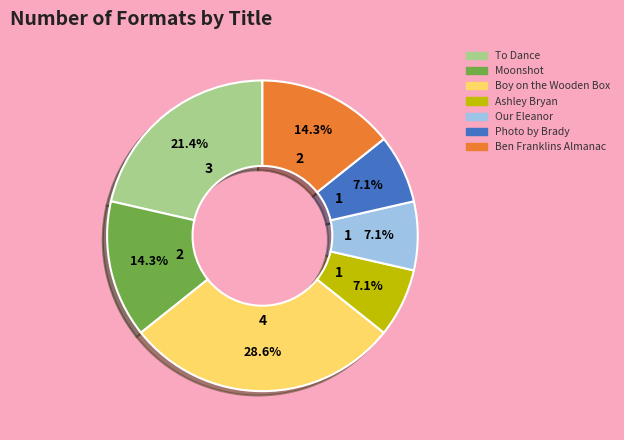

Is there any slice that represents more than half of the pie?

No